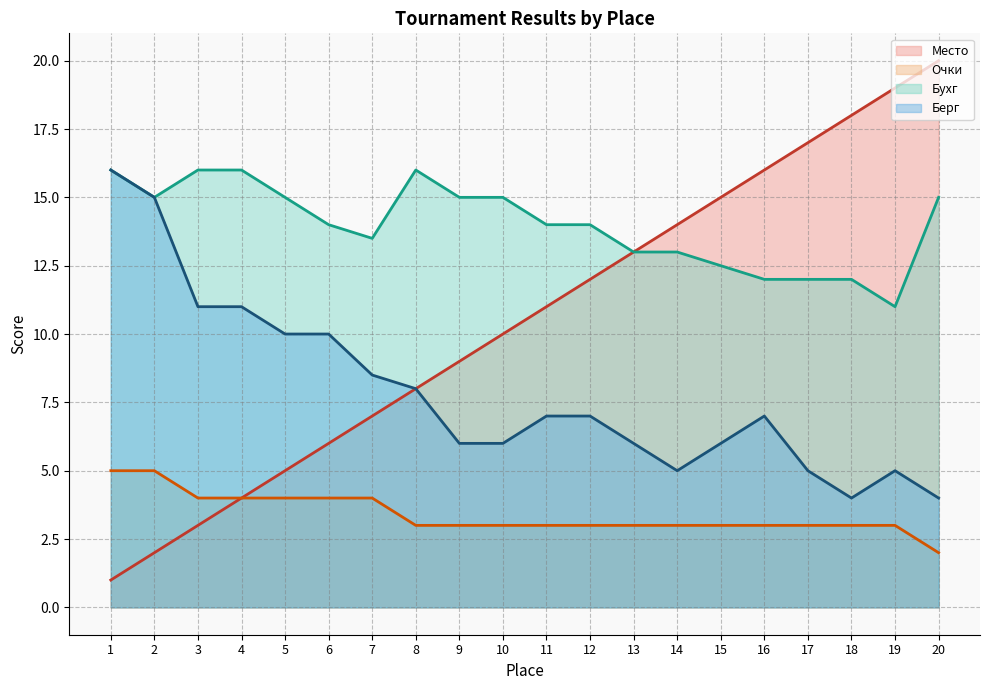

Which series has the largest total across all categories?

Бухг